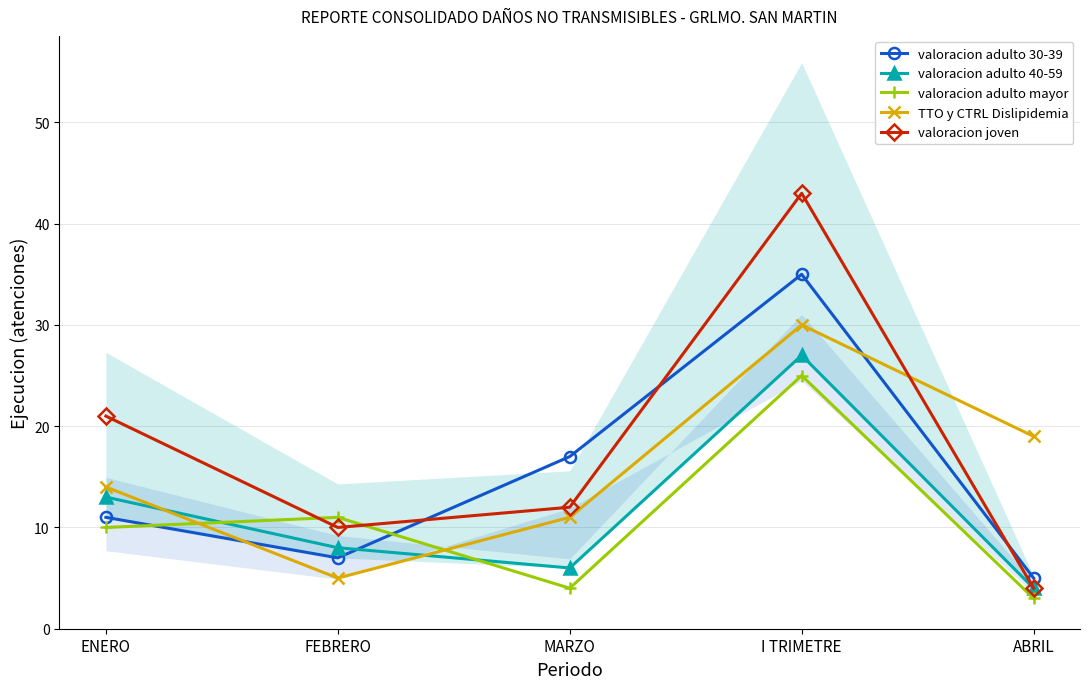

True or false: valoracion adulto 40-59 and valoracion joven intersect in this chart.

False